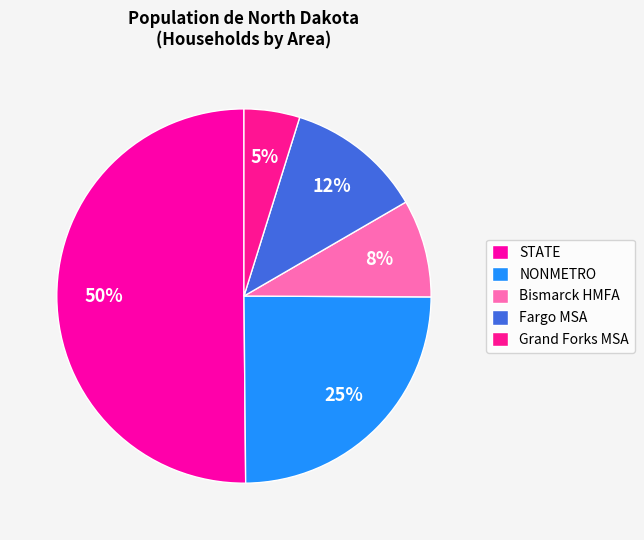

True or false: Fargo MSA accounts for 12% of the total.

True